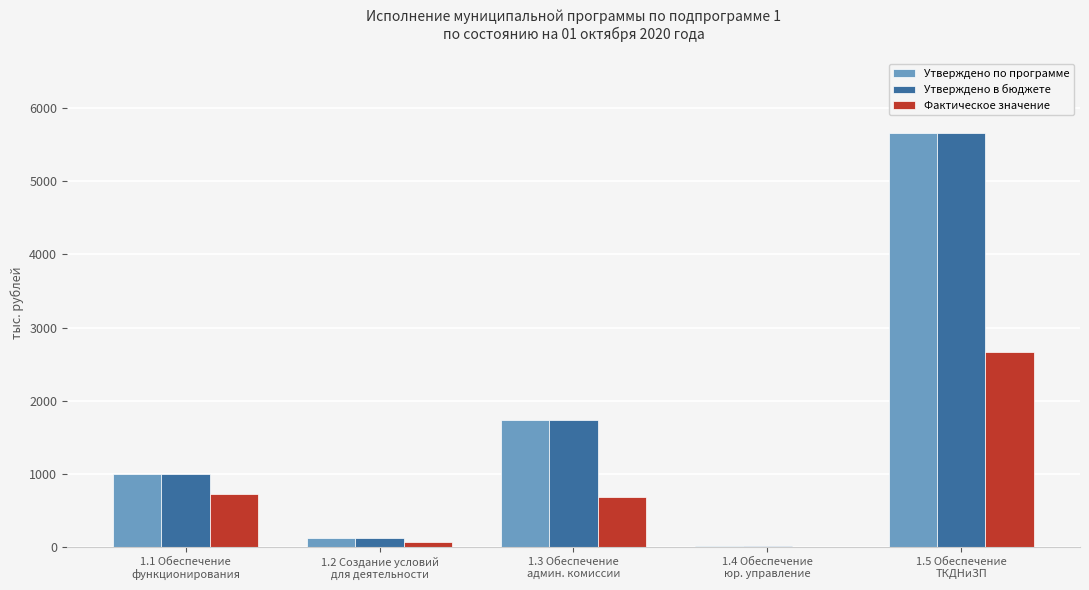

What is the sum of all Утверждено по программе values?

8535.3